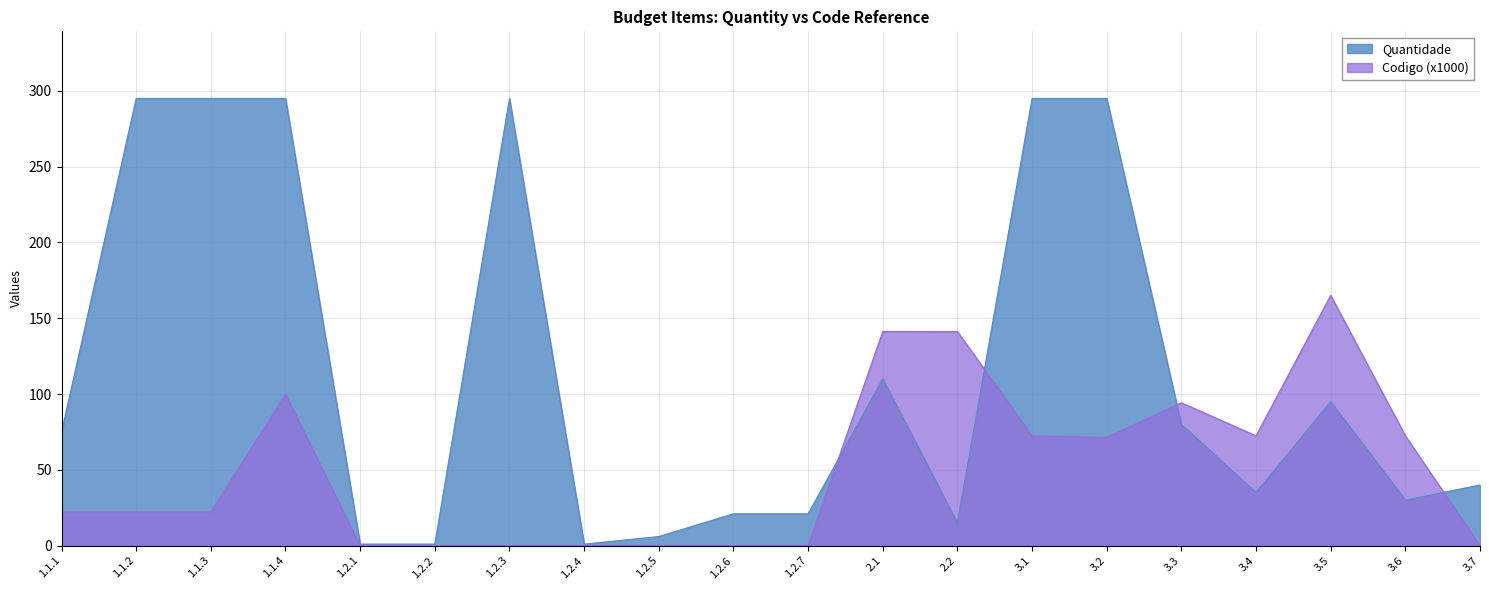

Is the value of Codigo at 3.5 greater than the value of Quantidade at 1.2.3?

No